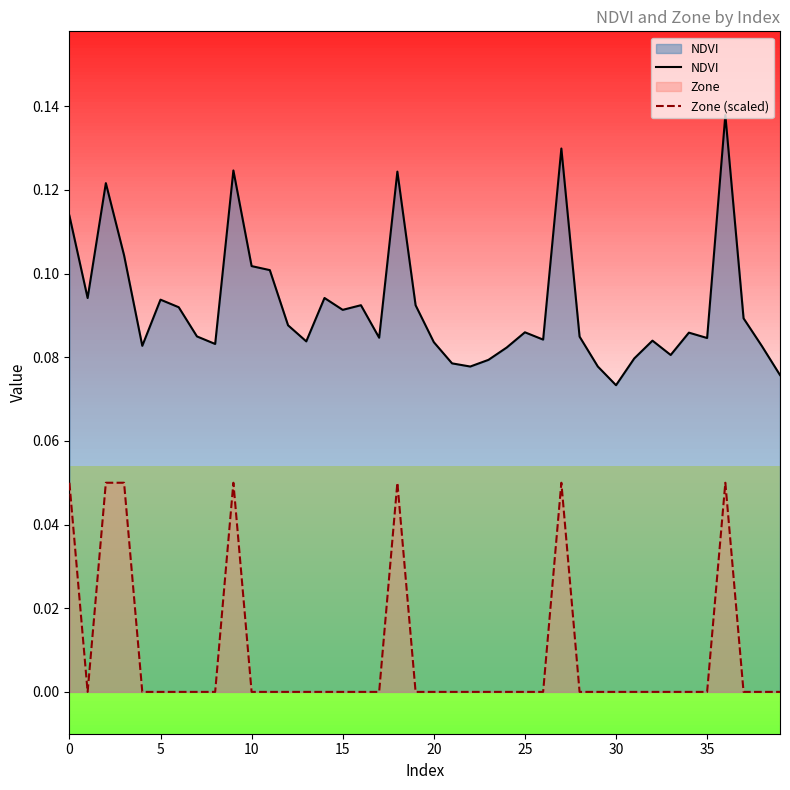

True or false: Zone (scaled) and NDVI intersect in this chart.

False